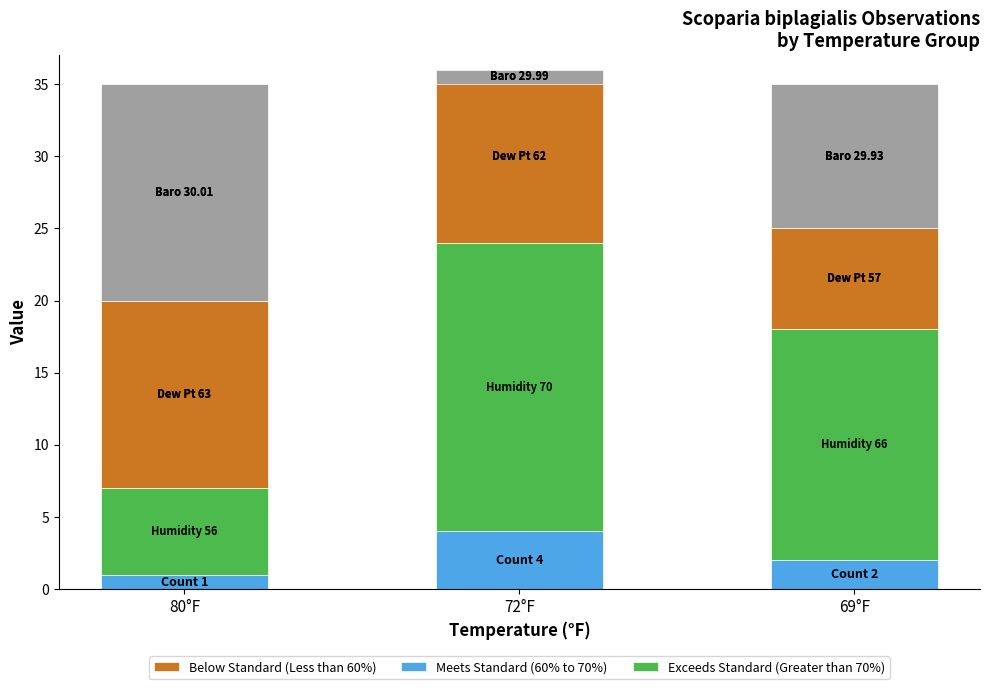

How many bars are there in each group?

4